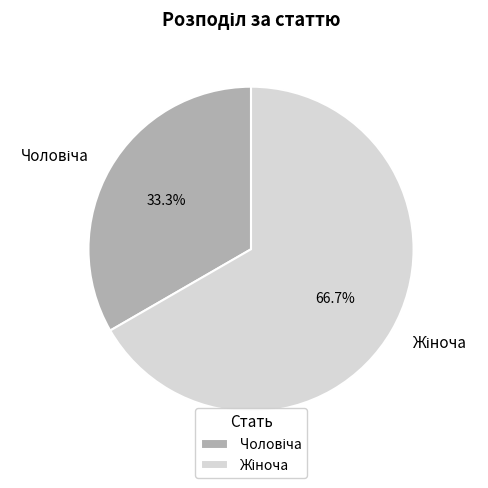

Does any single category account for the majority?

Yes